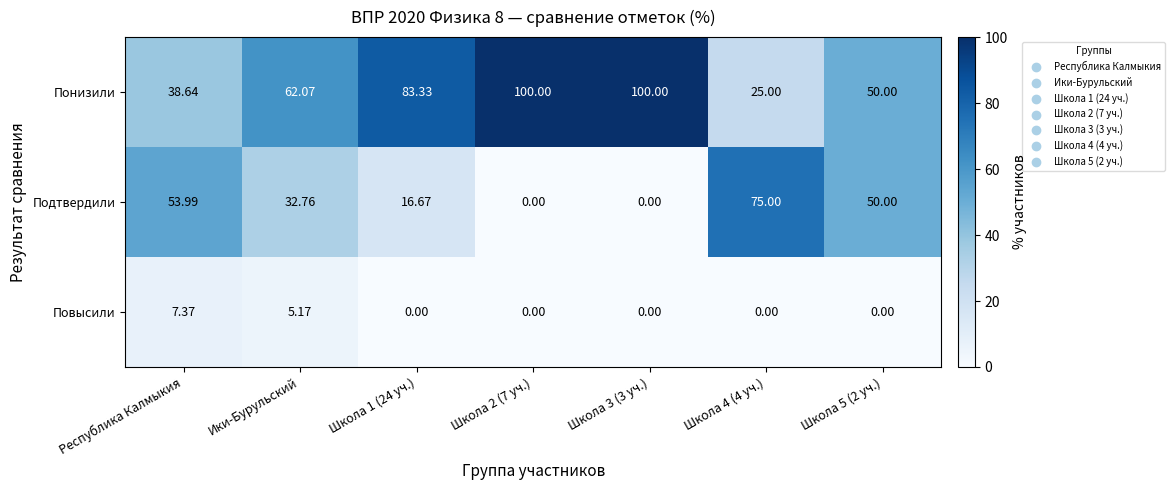

What is the total value across all series at Школа 1 (24 уч.)?

100.0